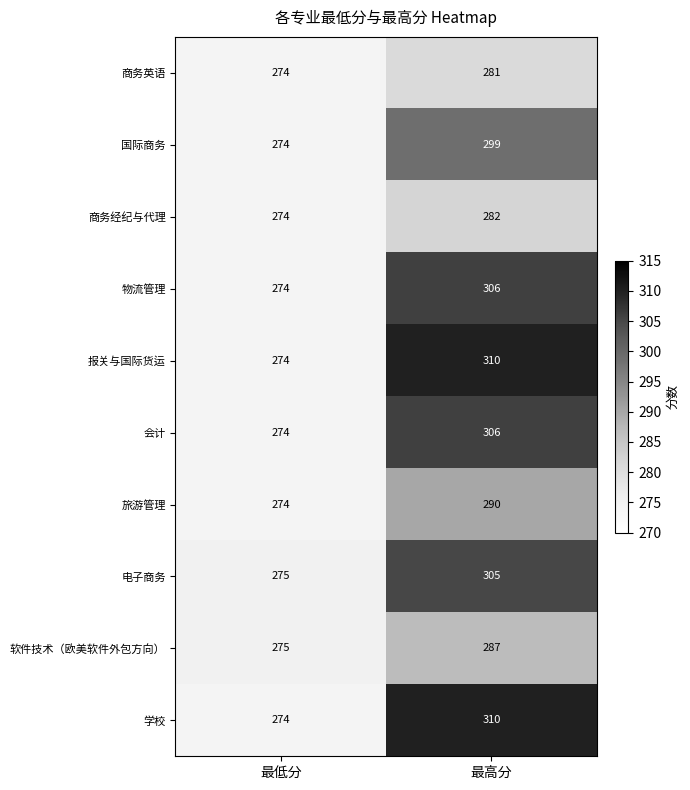

What is the difference between the 商务英语 values at 最低分 and 最高分?

7